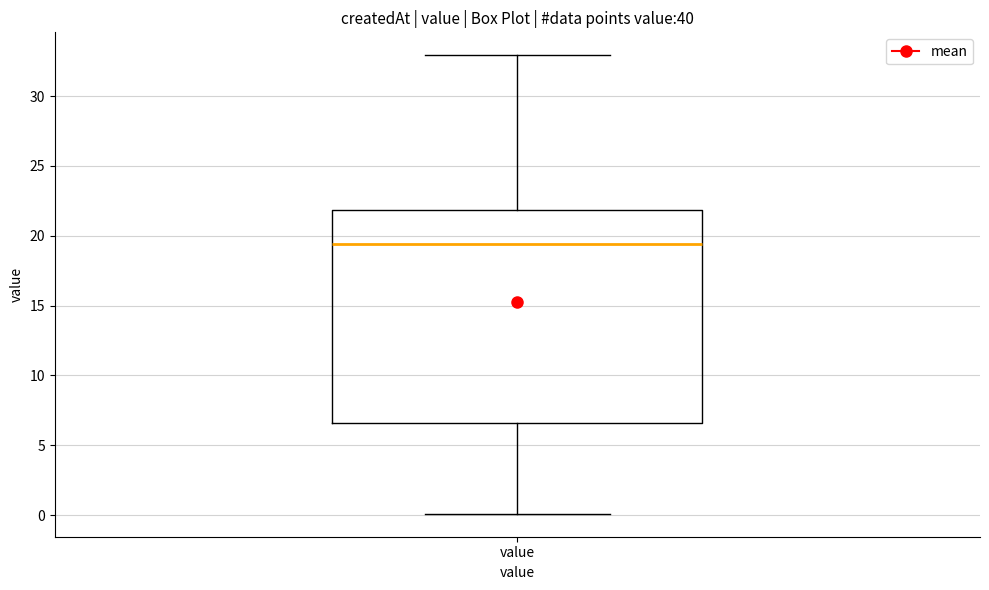

Where does the median line of the box for value sit on the y-axis? The values are not printed on the chart, so give them approximately, as read against the axis.

19.5